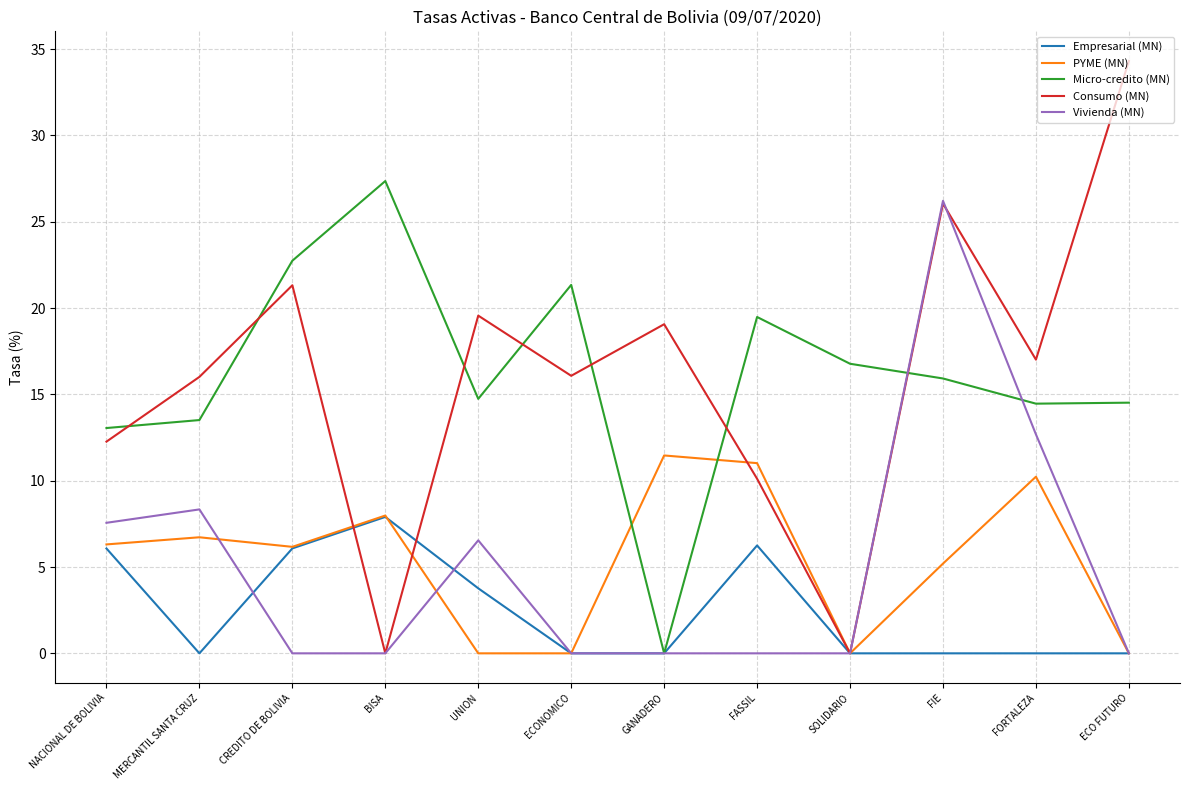

How many values in the PYME (MN) series are below 6?

5